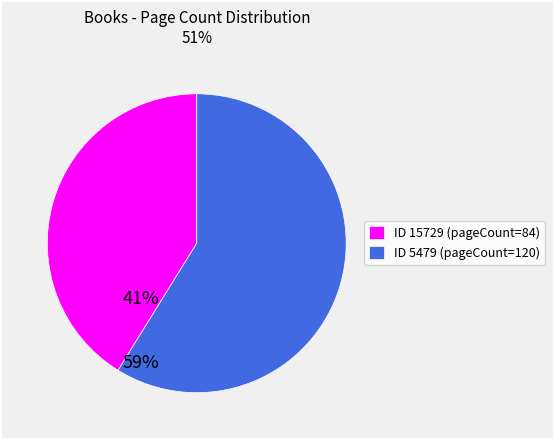

What is the ratio of the value at ID 15729 (pageCount=84) to the value at ID 5479 (pageCount=120)?

0.7